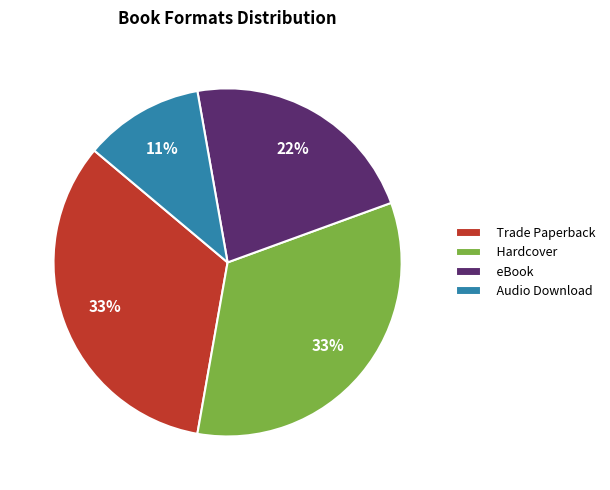

To the nearest percent, what is the difference between the largest and smallest slice percentages?

22%